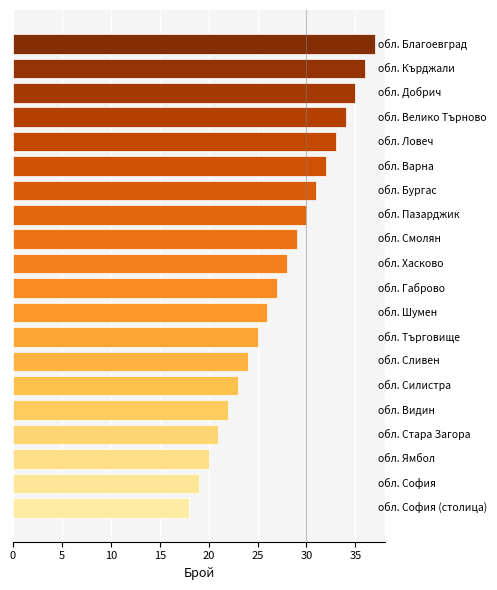

What is the average value?

28